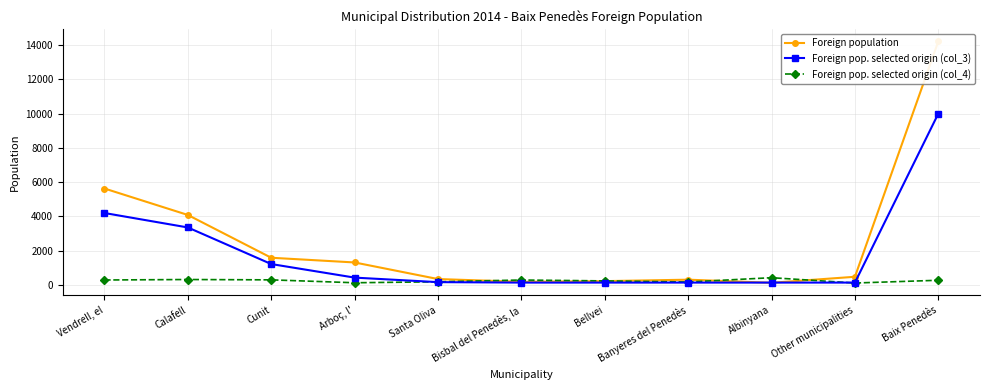

Reading right to left, extract all data points from this chart.

Foreign population: 14220	471	120	301	217	177	338	1307	1582	4081	5626
Foreign pop. selected origin (col_3): 10000	132	132	132	132	132	158	422	1214	3351	4195
Foreign pop. selected origin (col_4): 267	106	417	166	230	282	178	122	291	311	283